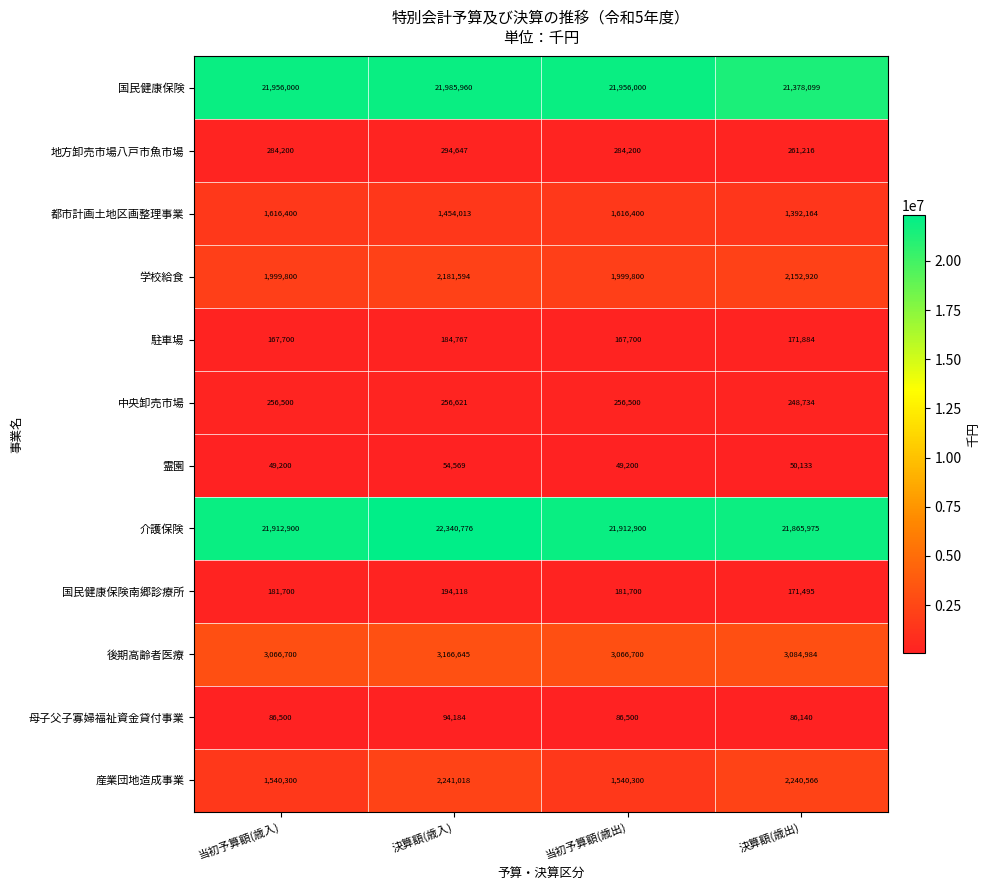

At how many categories does at least one series exceed 21800404?

4